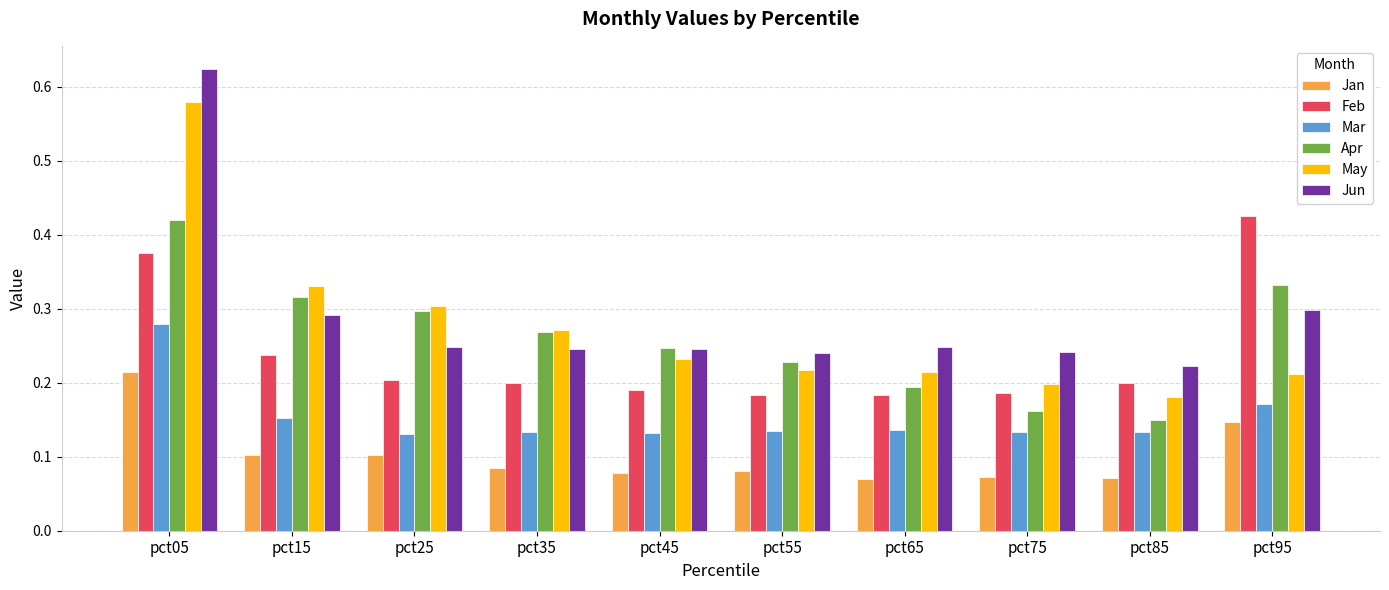

What are all the series names shown in the legend?

Jan, Feb, Mar, Apr, May, Jun